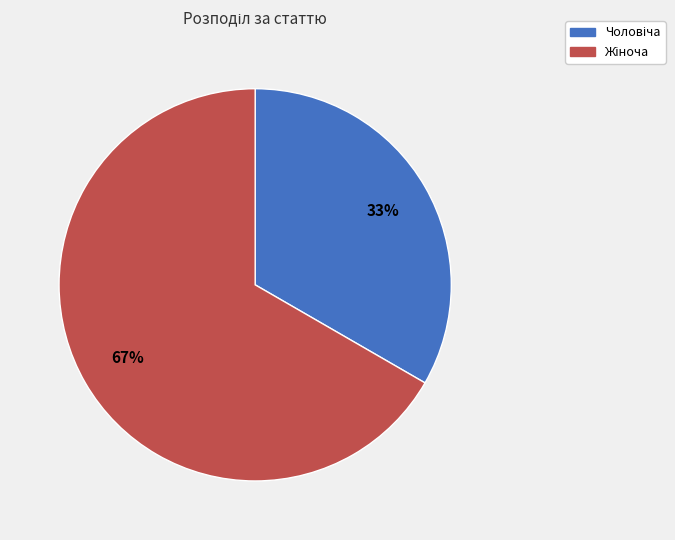

To the nearest percent, what is the average slice percentage?

50%